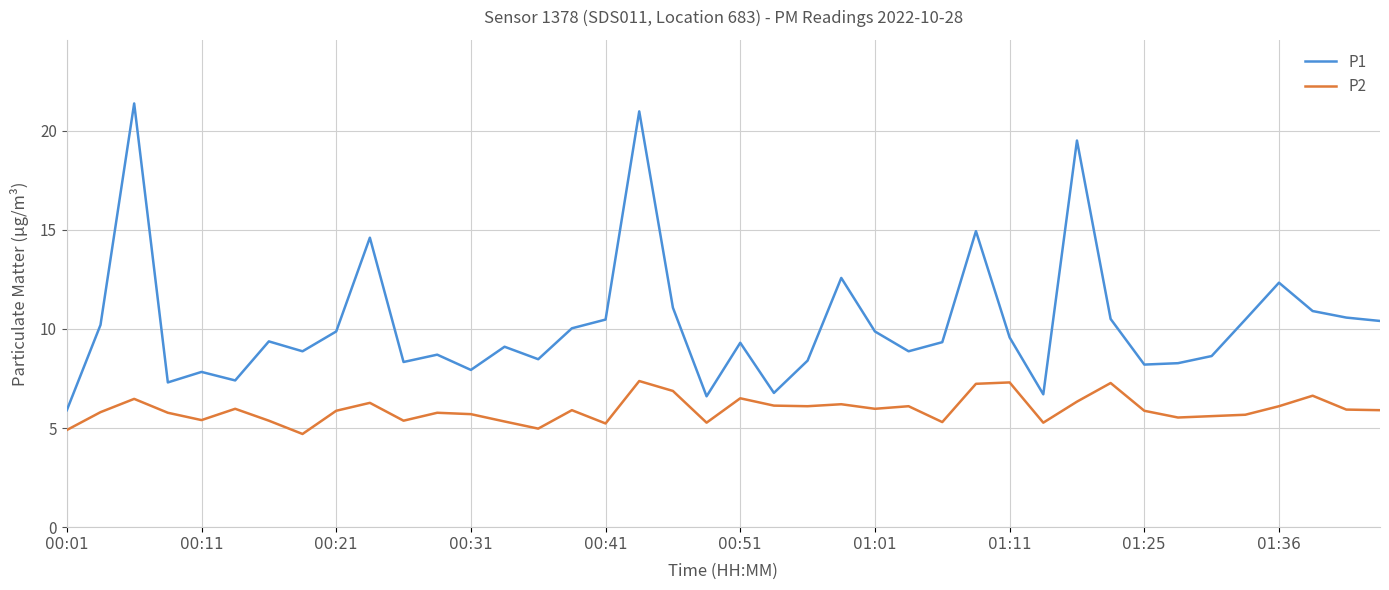

What is the smallest value displayed?

4.7